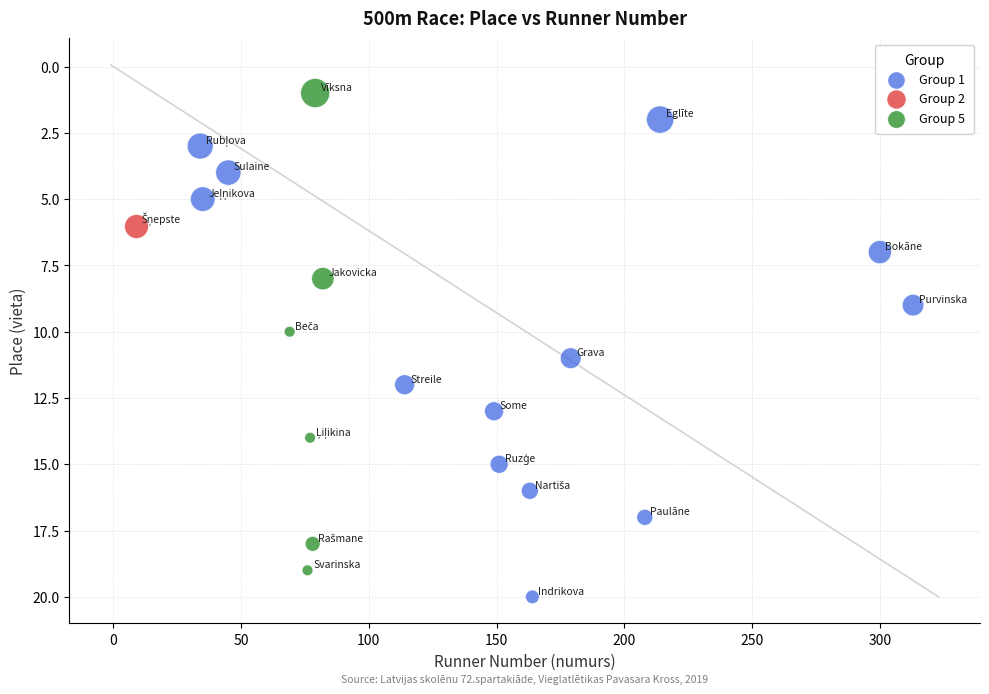

Which series contains the lowest Y value?

Group 5